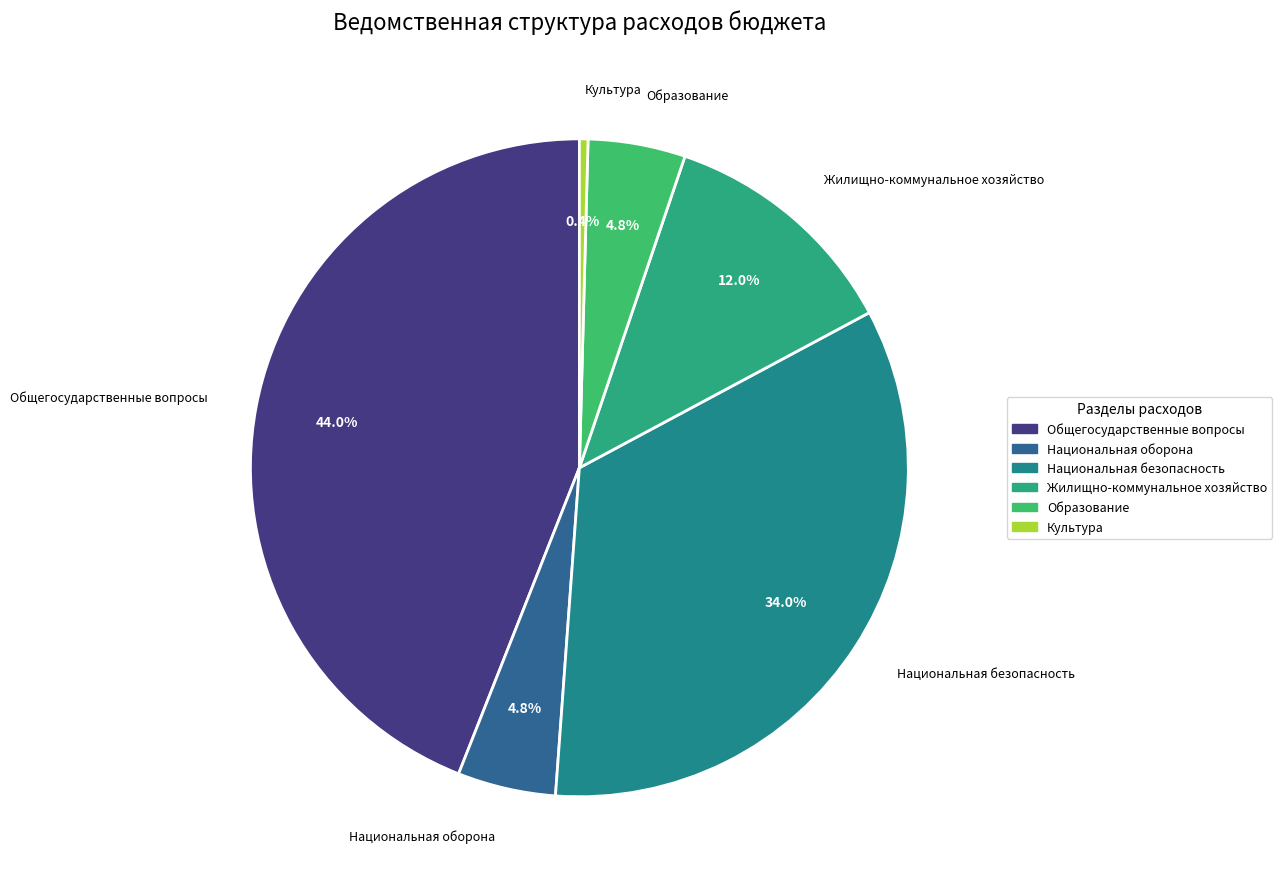

What is the smallest slice in the pie chart?

Культура